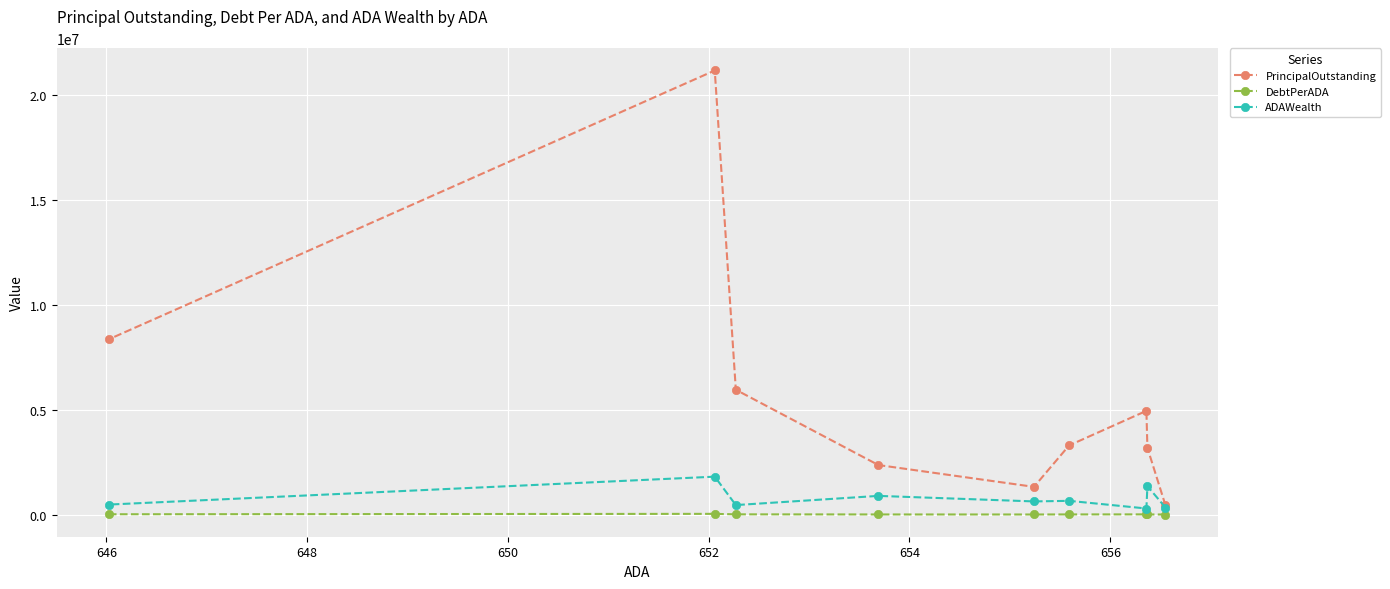

Which series has the largest total across all categories?

PrincipalOutstanding